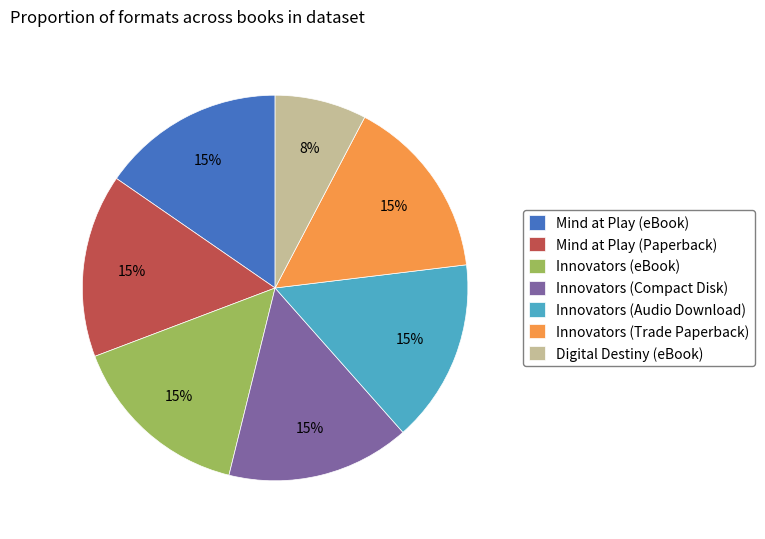

The Innovators (Trade Paperback) slice represents 15% of the pie. True or false?

True